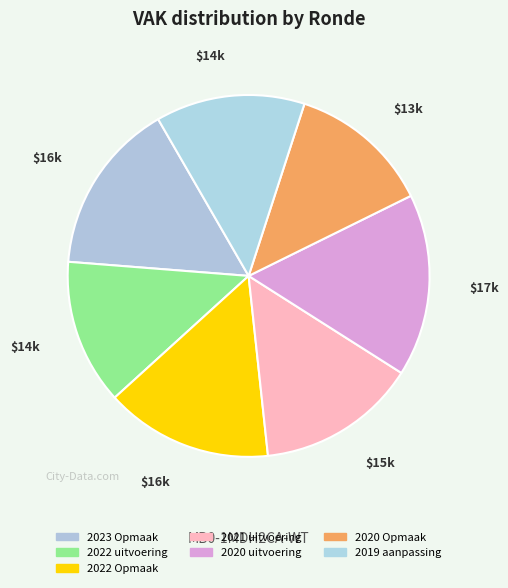

Which has a higher value, 2023 Opmaak or 2019 aanpassing?

2023 Opmaak